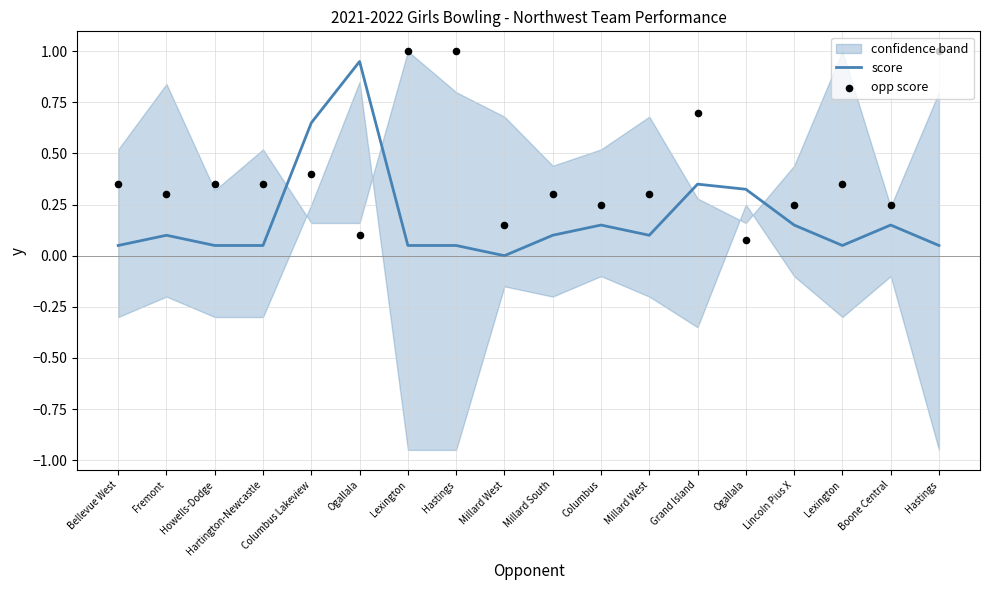

Which series has the largest total across all categories?

opp score